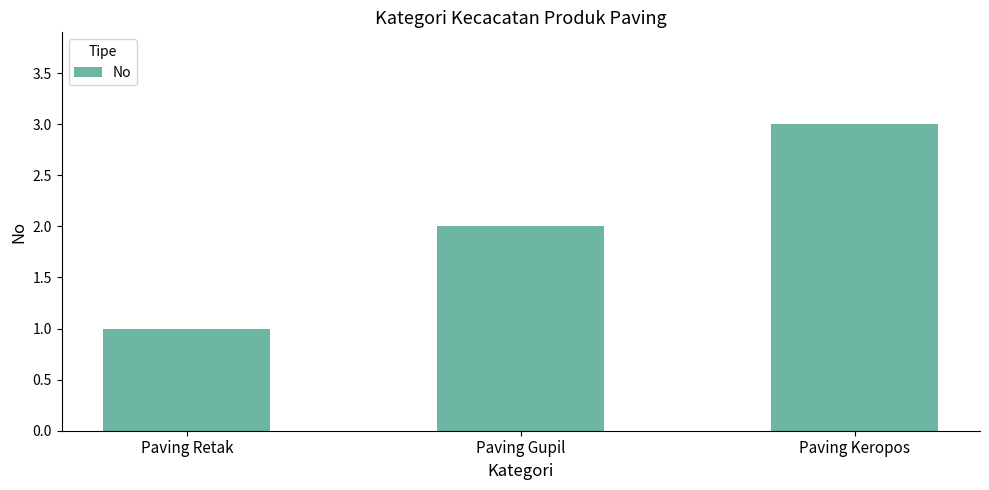

How many bars are there in total?

3